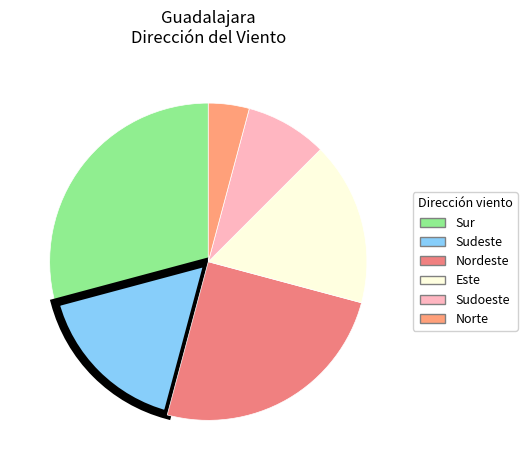

To the nearest percent, what is the difference between the largest and smallest slice percentages?

25%